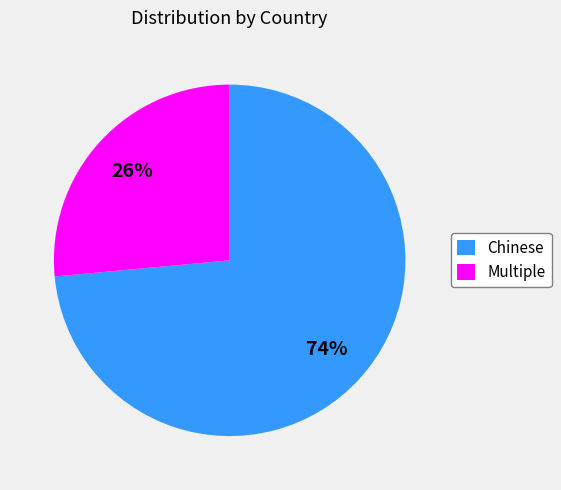

How many slices are in this pie chart?

2